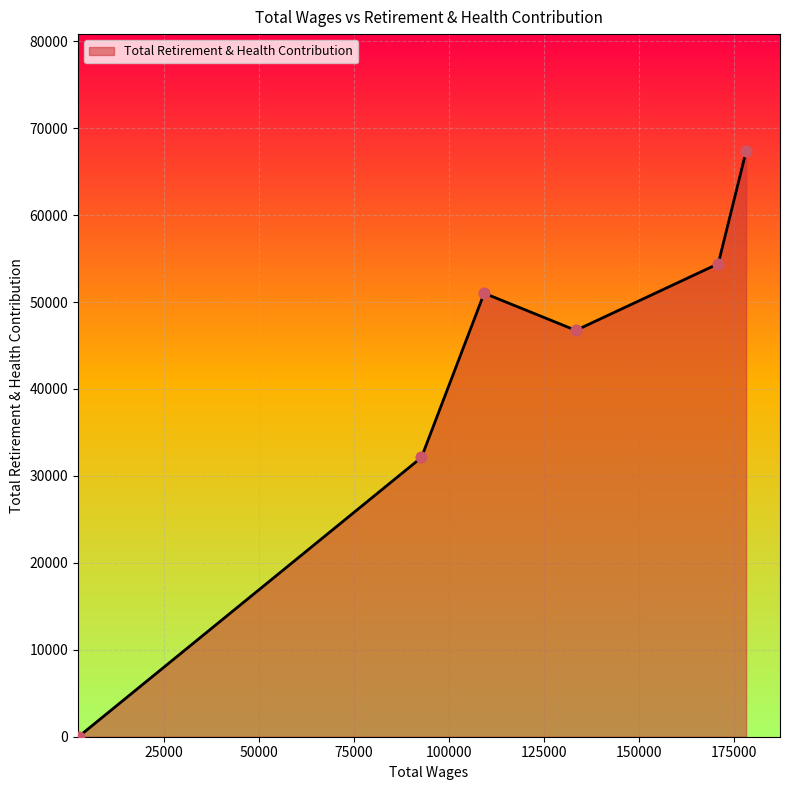

What is the average value?

41935